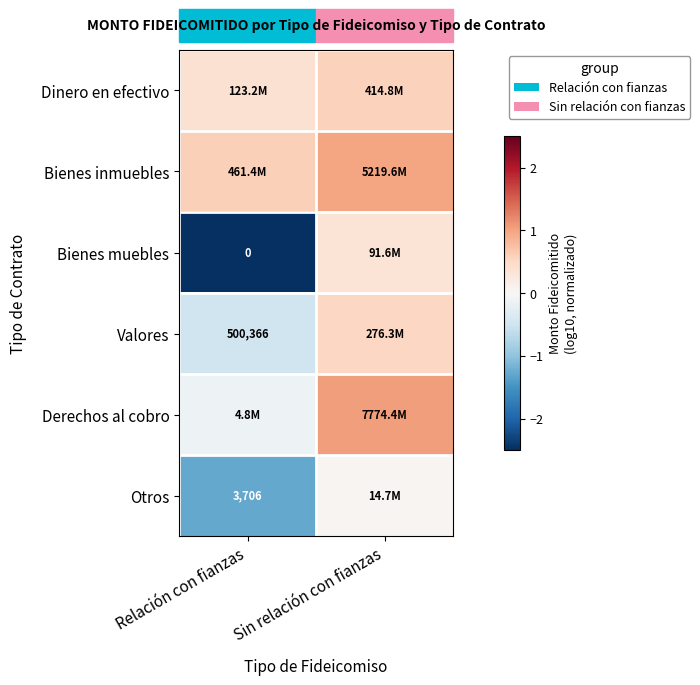

At which label does Valores reach its peak?

Sin relación con fianzas